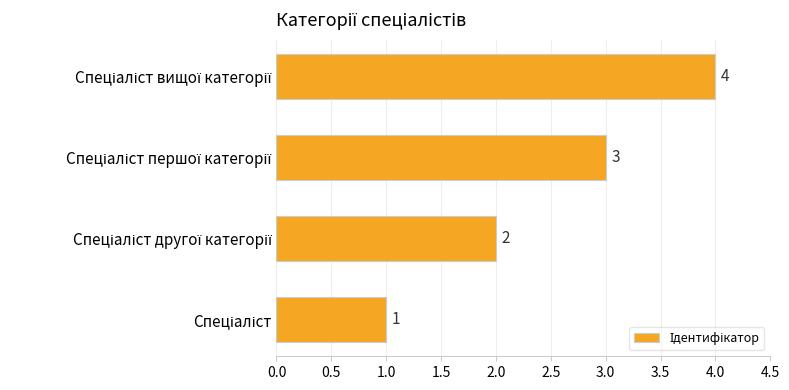

What is the smallest value displayed?

1